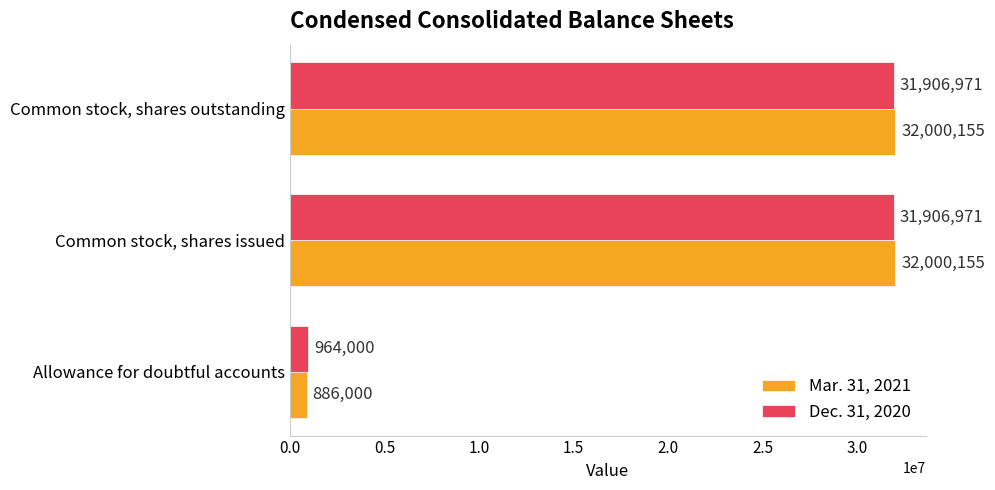

What is the minimum value for Dec. 31, 2020?

964000